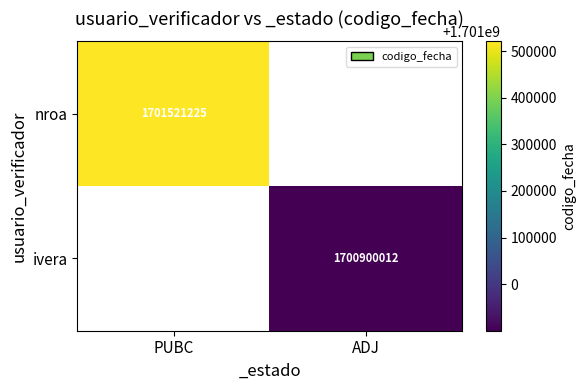

The value of ivera at PUBC is 0. True or false?

True